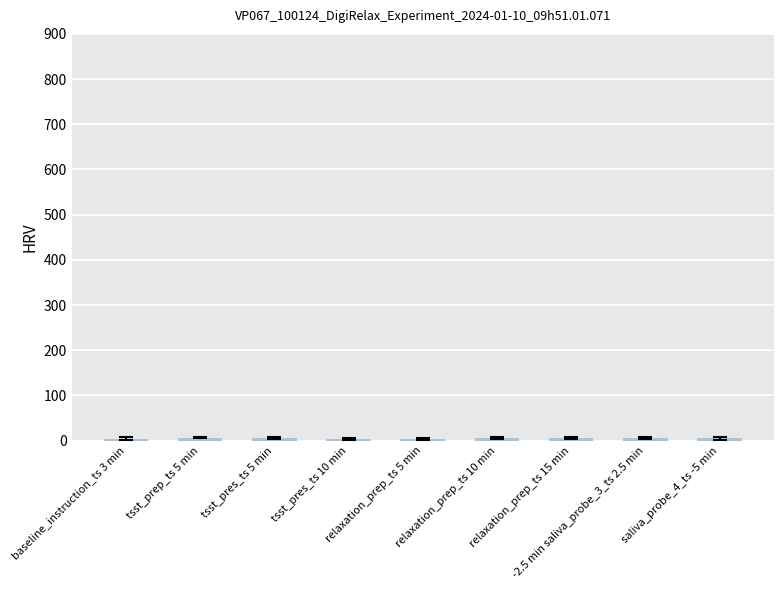

What is the sum of all values?

45.8